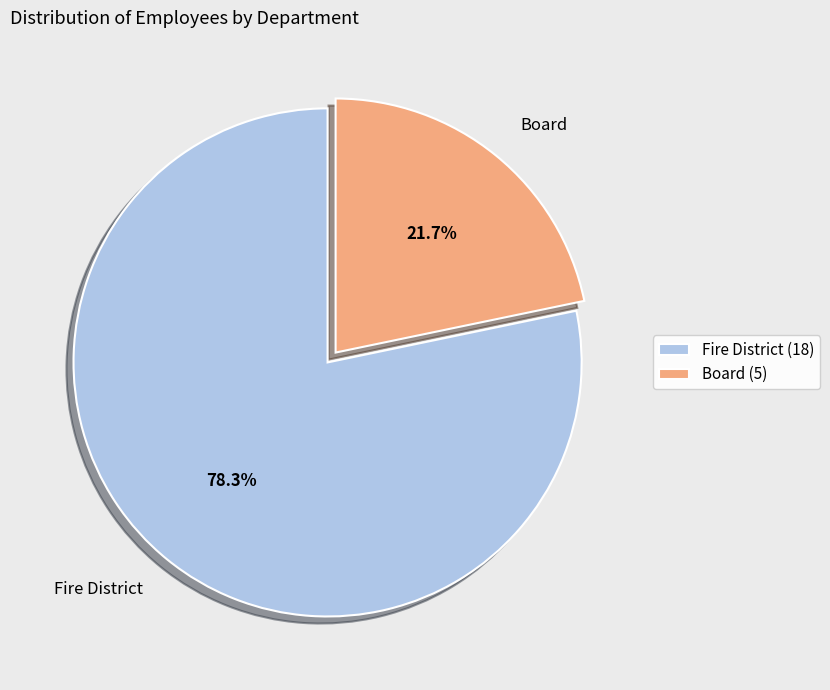

What percentage do Board and Fire District together represent?

100.0%